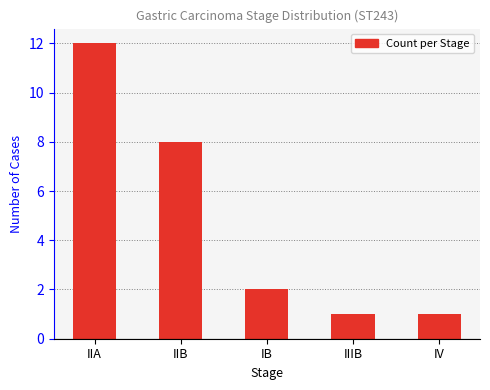

What is the ratio of the value at IV to the value at IIB?

0.1